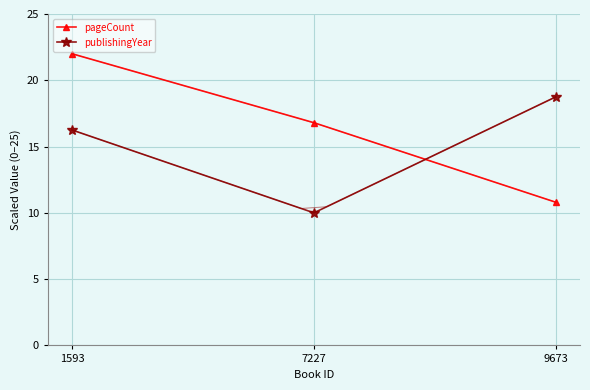

What are all the series names shown in the legend?

pageCount, publishingYear